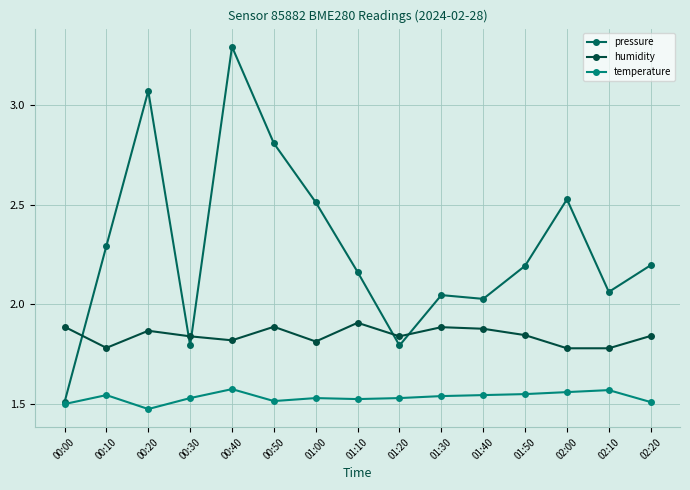

What is the label of the 8th point from the right?

01:10